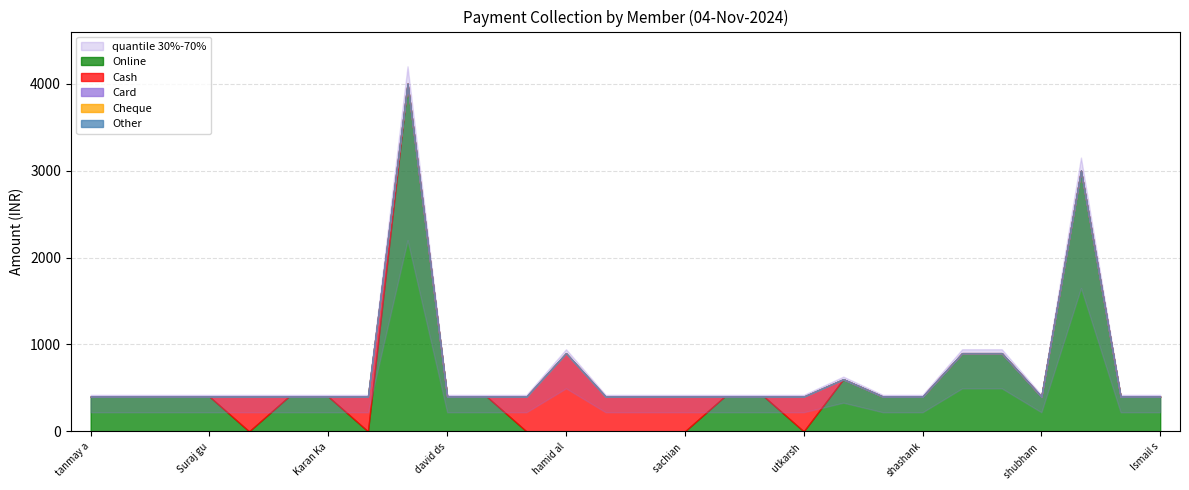

How many data points does each series have?

28